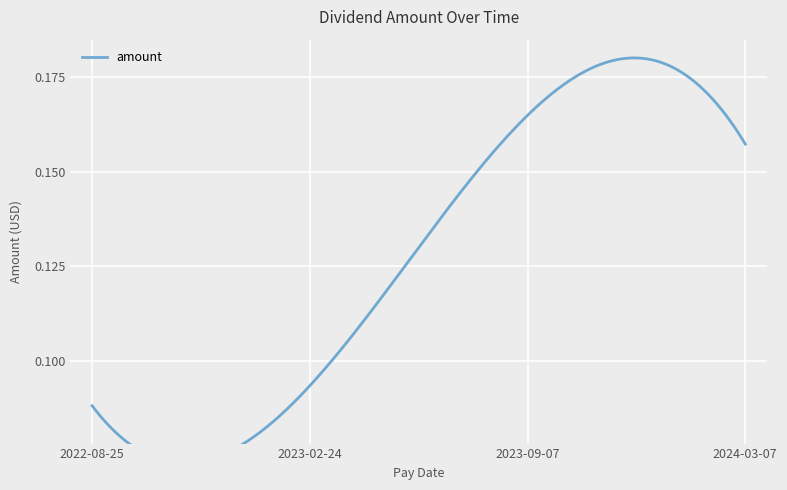

How many lines are shown in the chart?

1